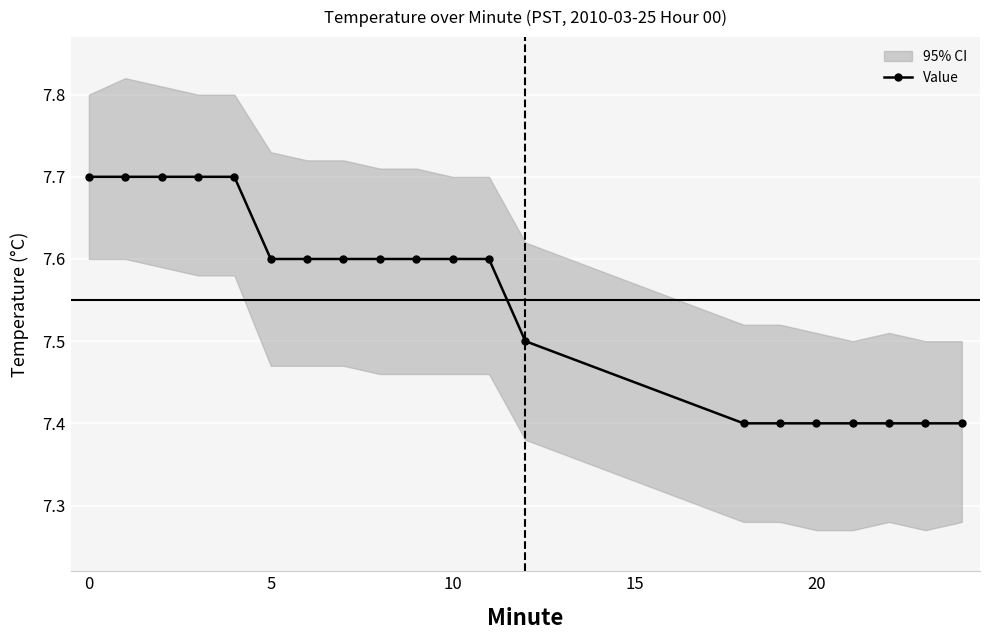

What is the difference between the values at 9 and 14?

0.2